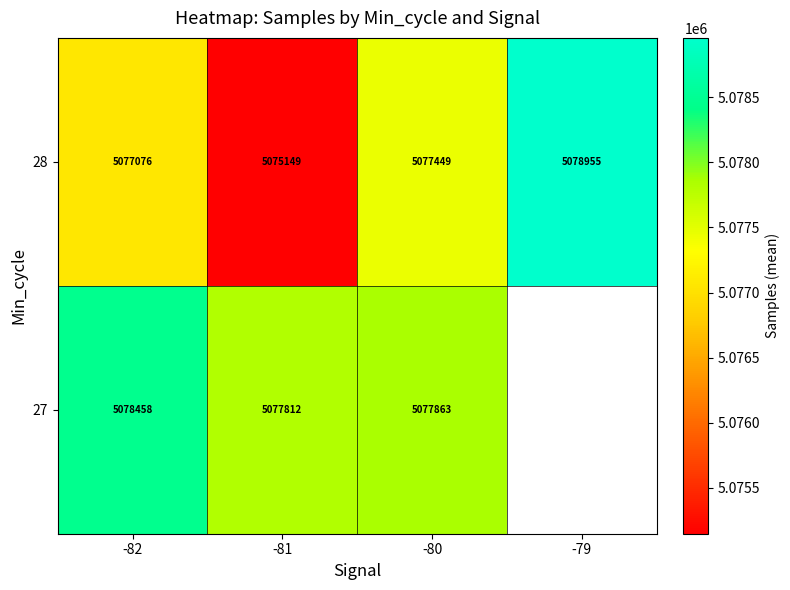

Is it true that 28 equals 5077449 at -80?

True